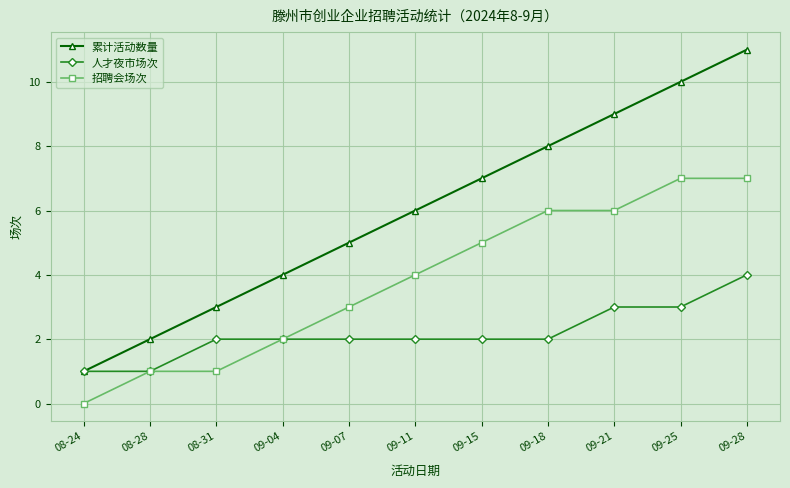

True or false: 累计活动数量 has a value of 1 at 08-28.

False